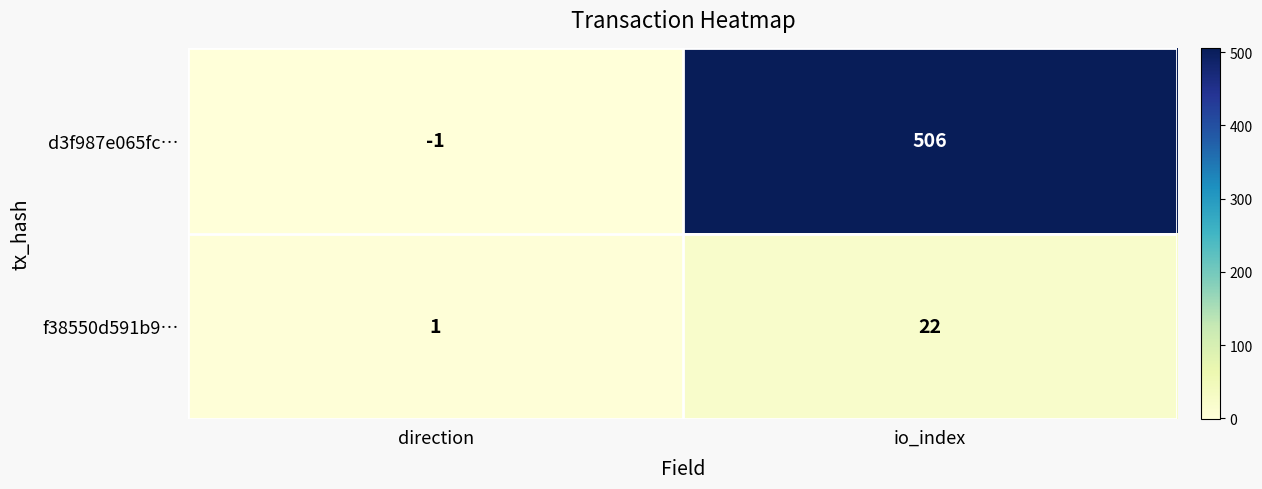

Which series changed the most between direction and io_index?

d3f987e065fc…